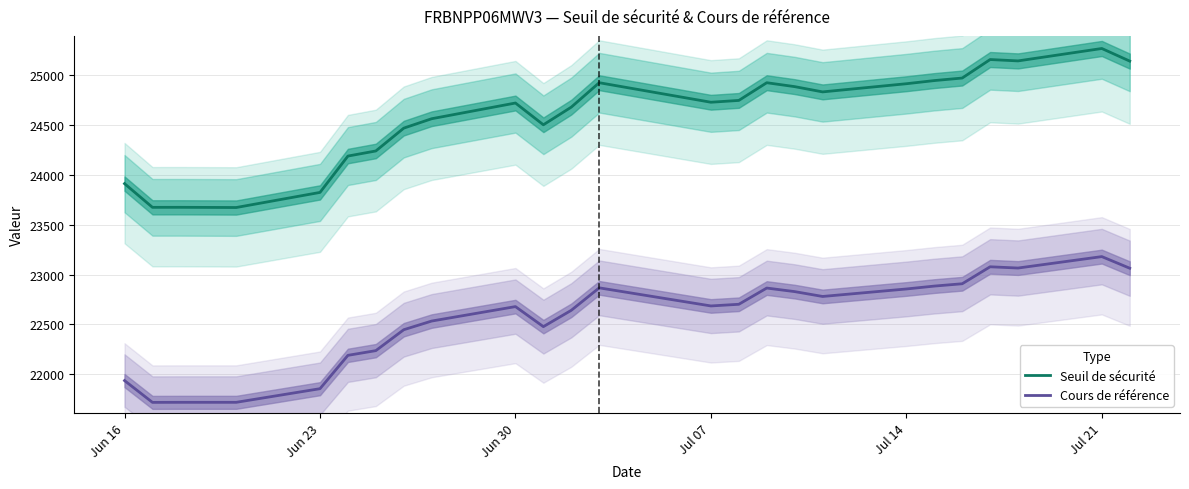

True or false: Seuil de sécurité and Cours de référence intersect in this chart.

False